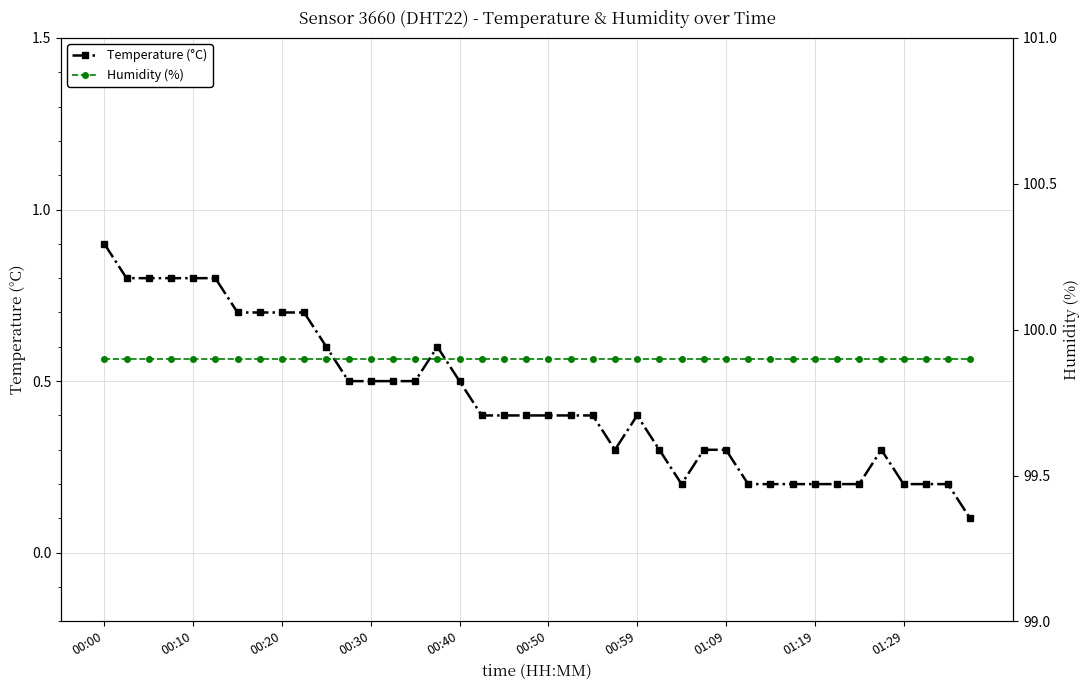

True or false: Temperature (°C) and Humidity (%) intersect in this chart.

False